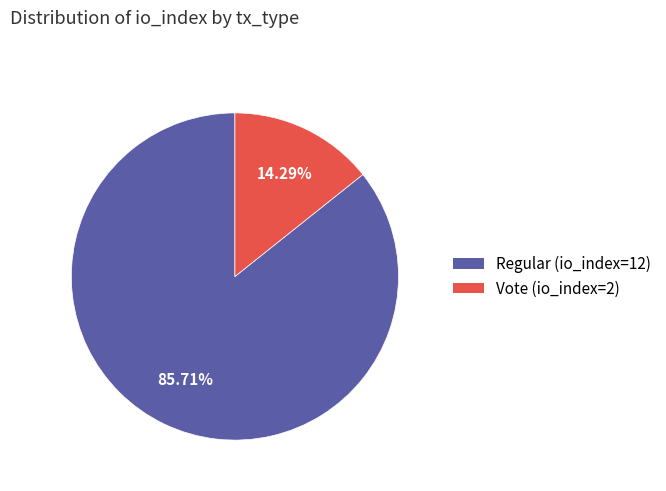

Between Vote (io_index=2) and Regular (io_index=12), which is larger?

Regular (io_index=12)